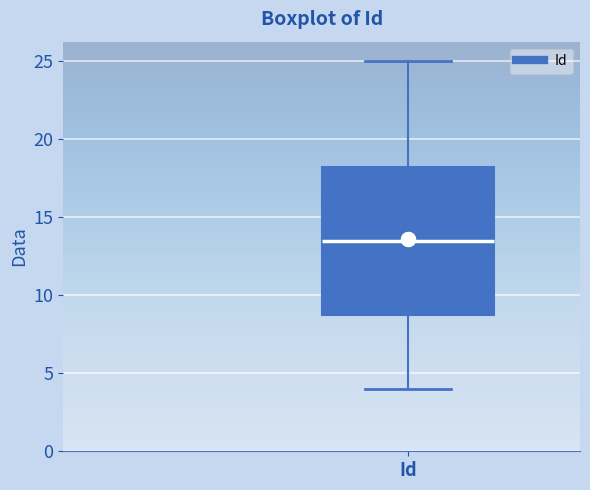

Where is the lower edge of the box for Id on the y-axis? The values are not printed on the chart, so give them approximately, as read against the axis.

9.0